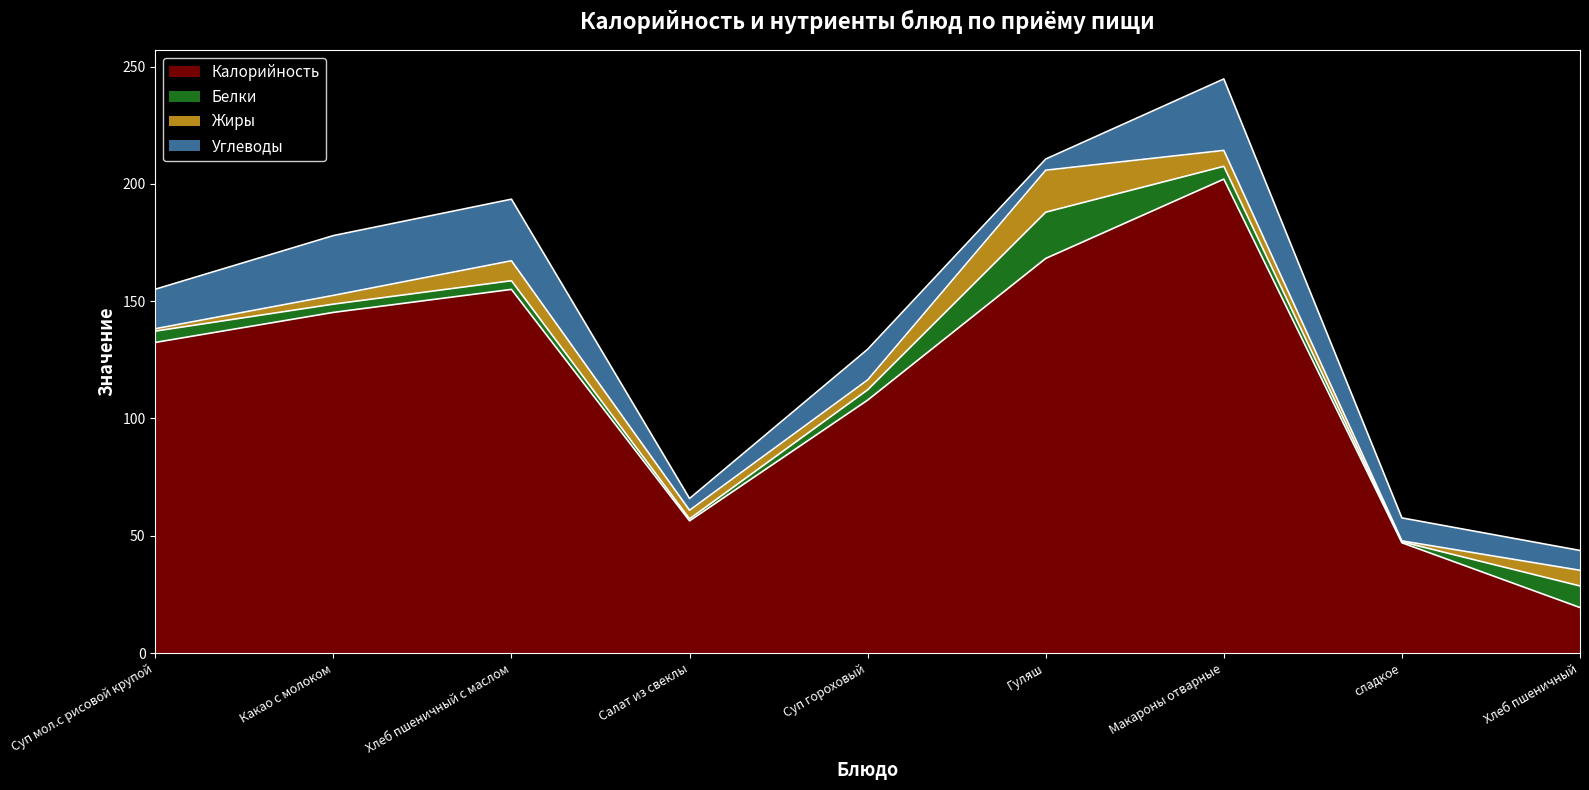

The value of Жиры at Гуляш is 17.9. True or false?

True